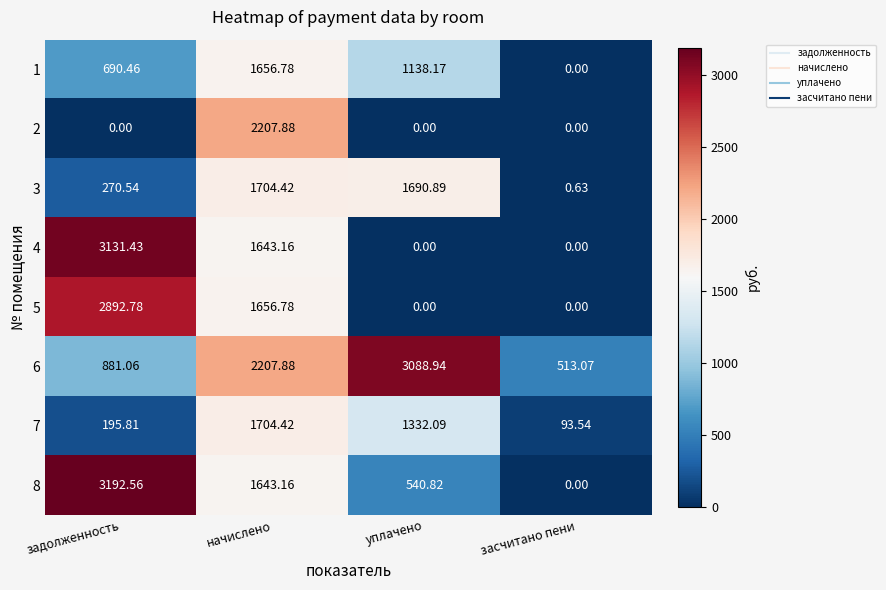

Which label corresponds to the largest value in the chart?

задолженность